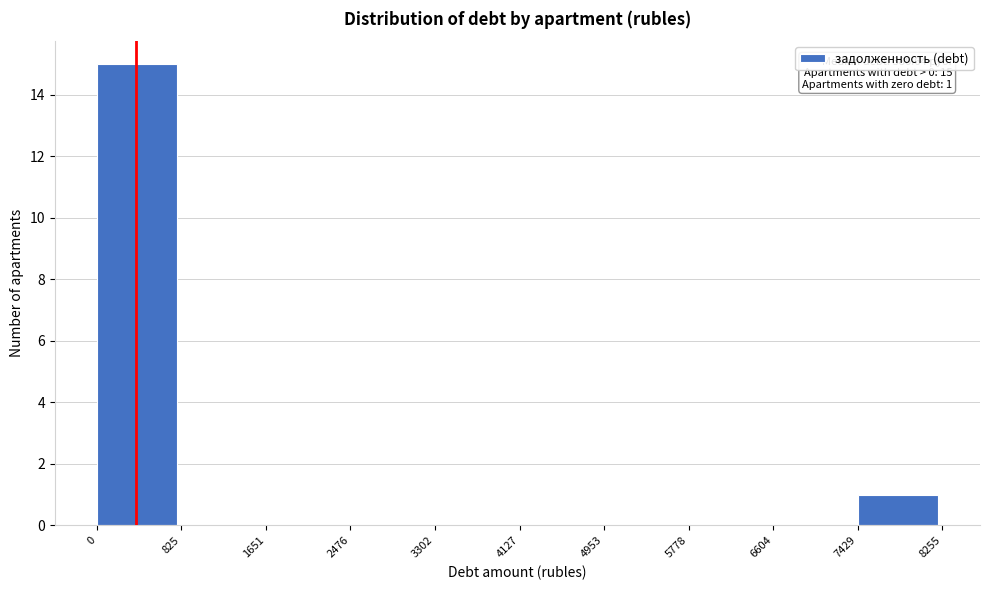

Over which range of the x-axis is the bar tallest?

0 to 825